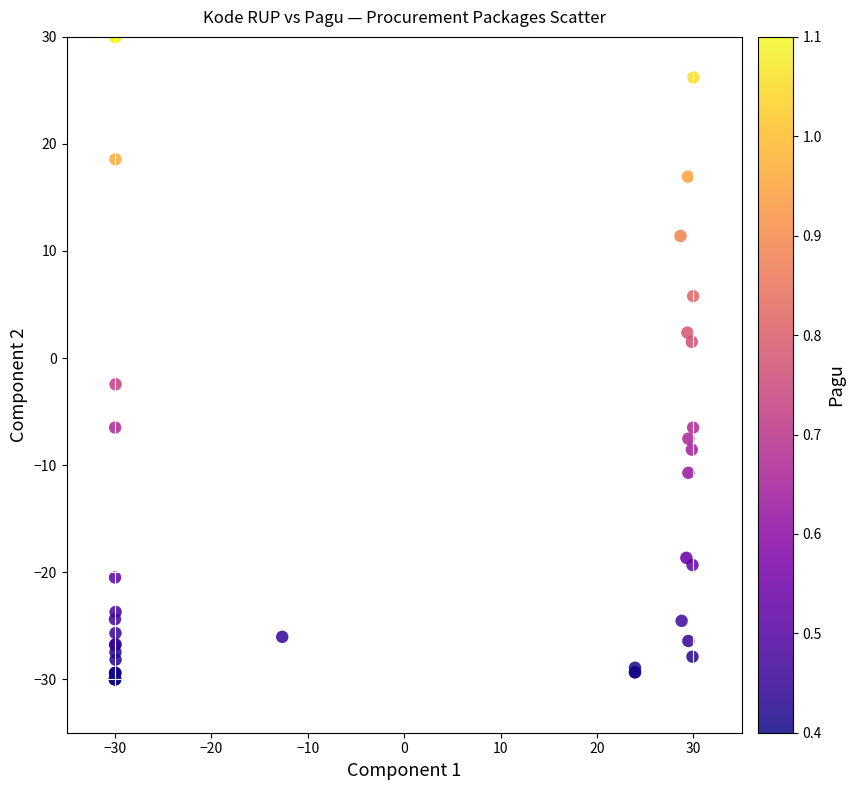

What Y value in the scatter plot is closest to 0?

1.5